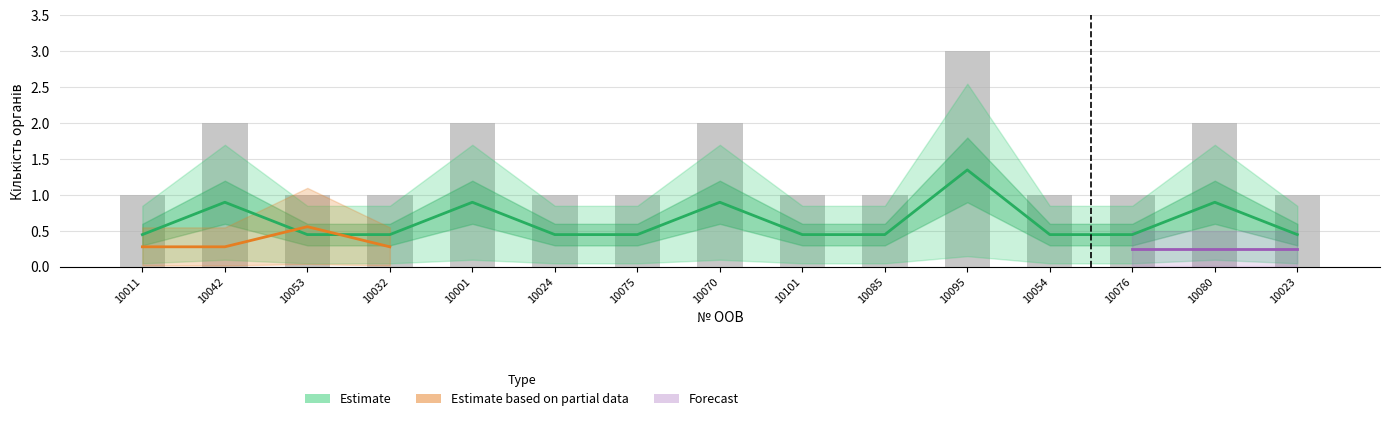

Which has a higher value, 10085 or 10101?

10085